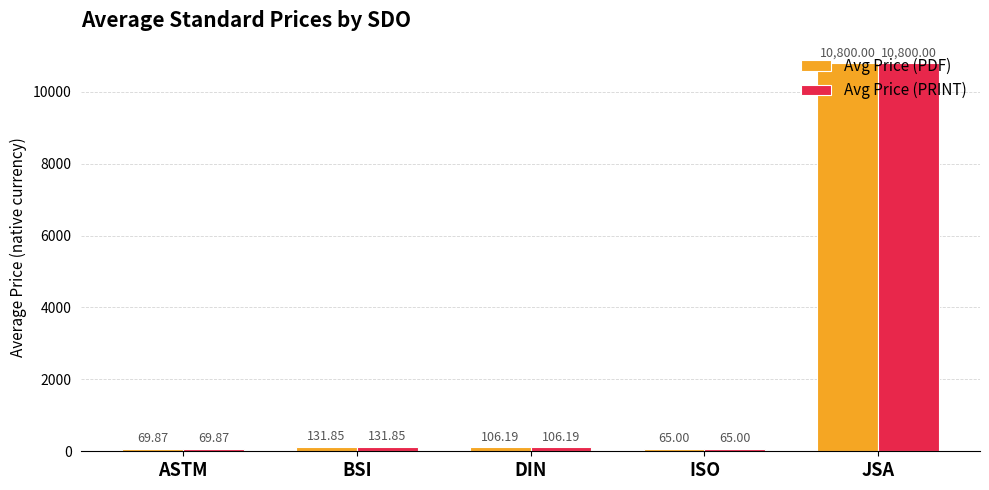

What is the label of the 3rd bar from the left?

DIN